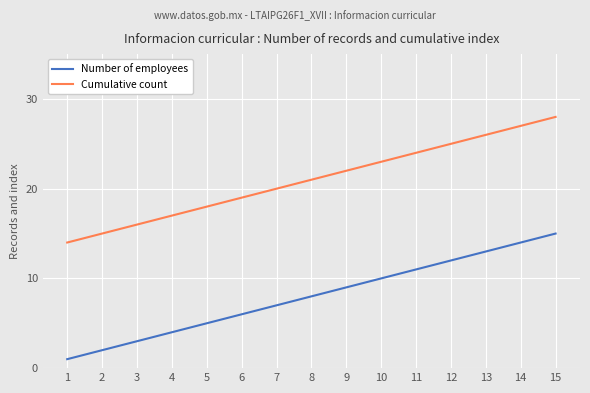

The value of Number of employees at 6 is 6. True or false?

True